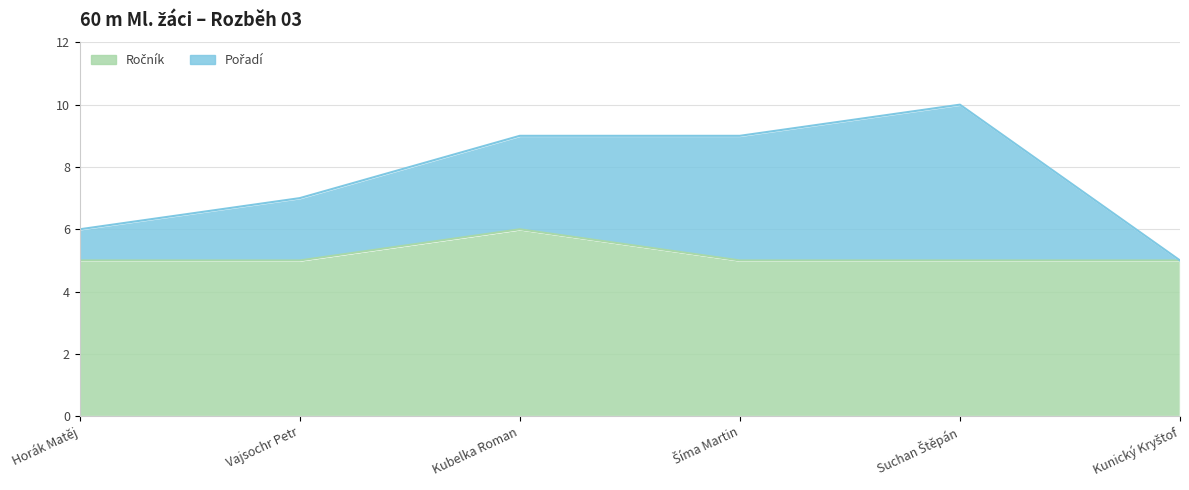

How many categories are shown in the chart?

6